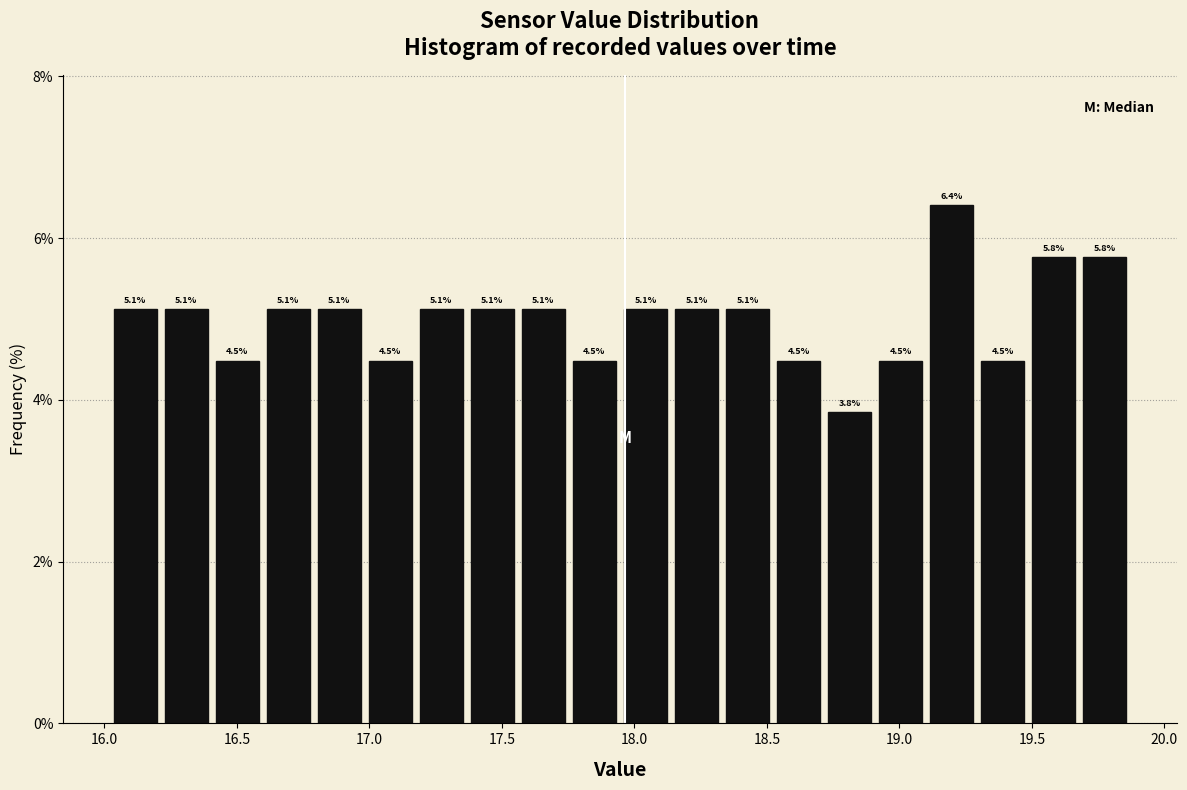

Read against the x-axis, roughly where is the centre of the tallest bar?

19.20